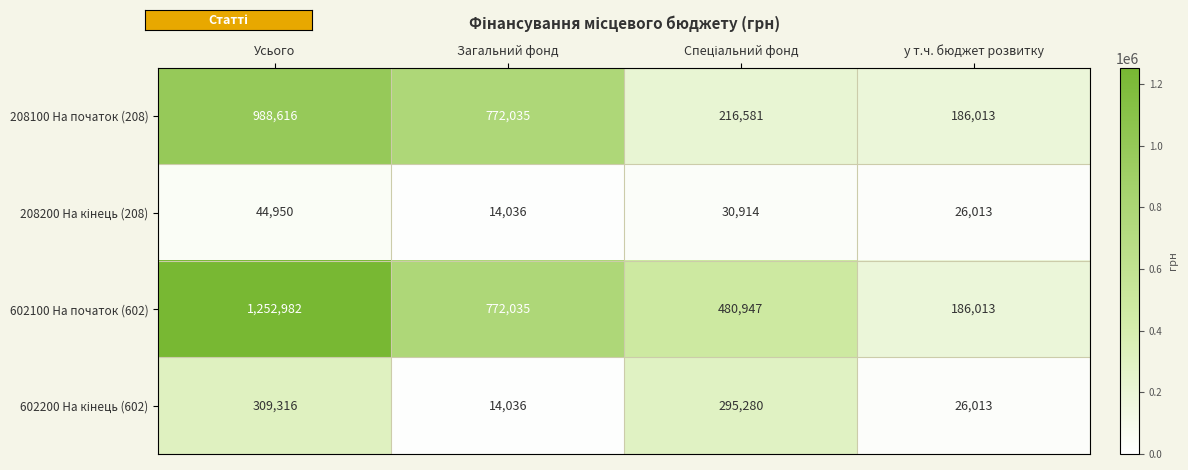

What is the spread (max minus min) of values at Загальний фонд?

757999